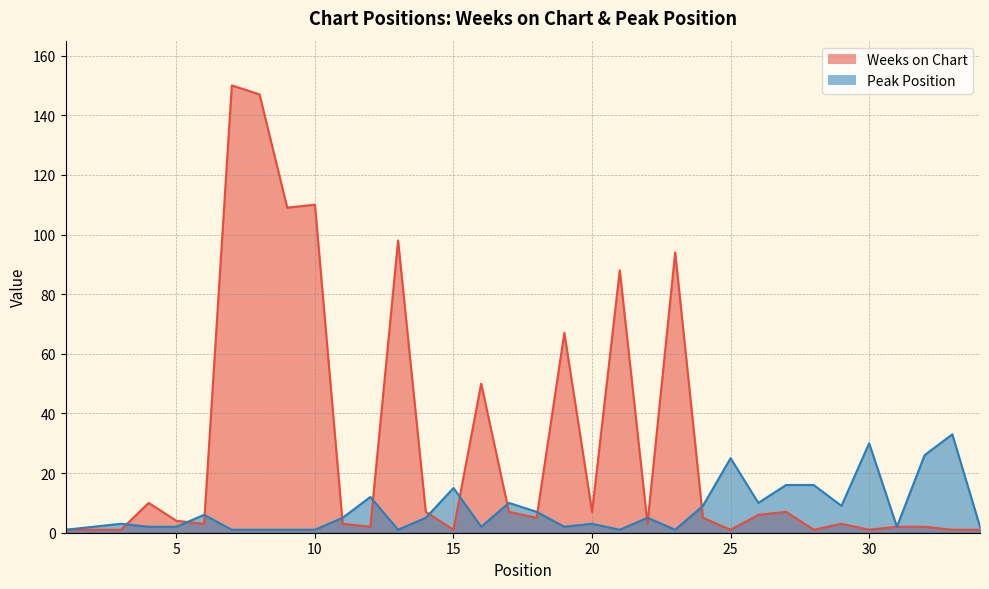

What is the difference between the second highest and minimum values in the Weeks on Chart series?

146